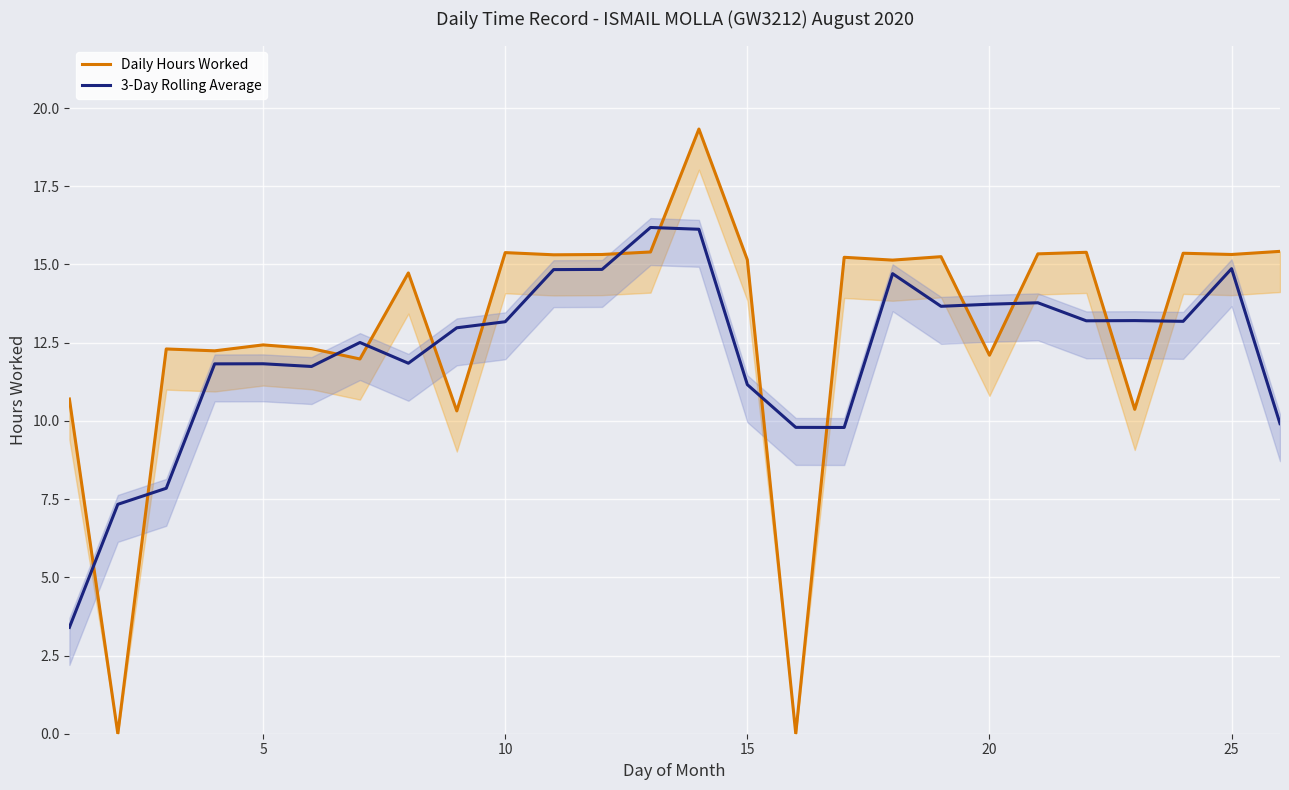

In 3-Day Rolling Average, how many points are lower than both neighbors (excluding endpoints)?

6